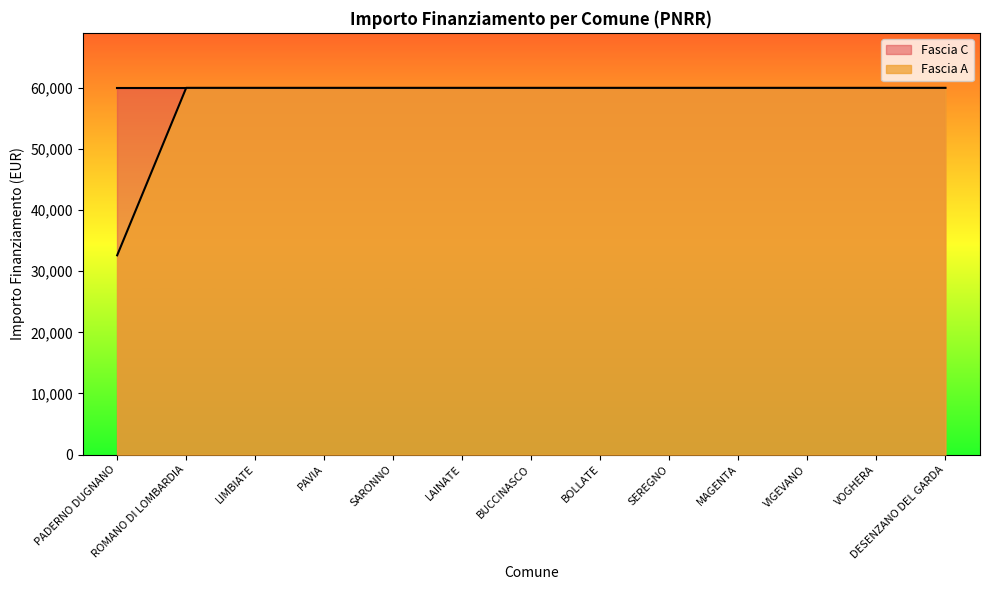

The value of Fascia C at LIMBIATE is 59966. True or false?

True